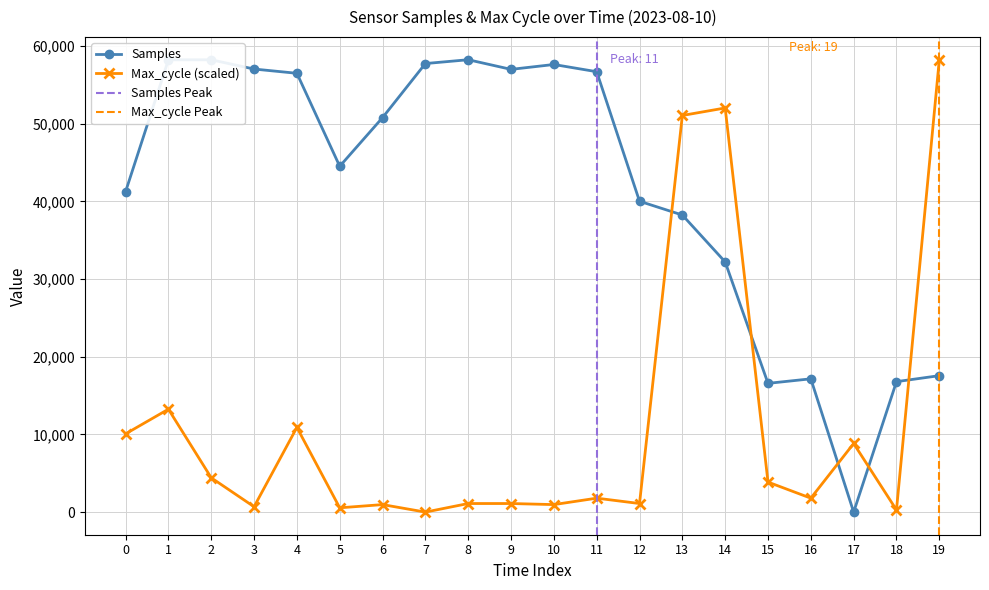

What is the value of the Samples point at the 8th from the left?

57759.0